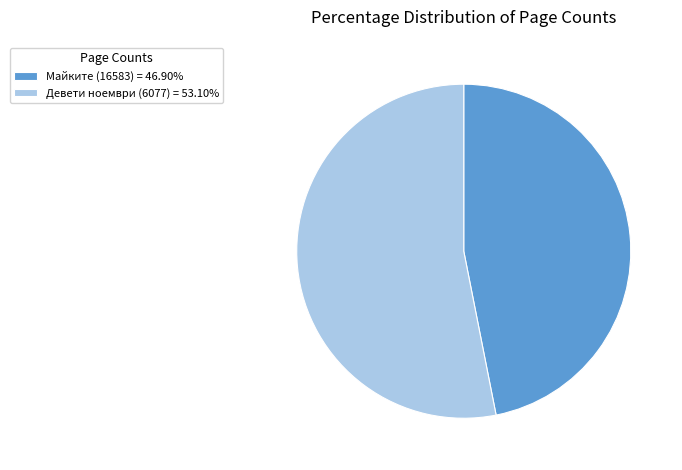

Combined, do Майките (16583) = 46.90% and Девети ноември (6077) = 53.10% account for over 50%?

Yes